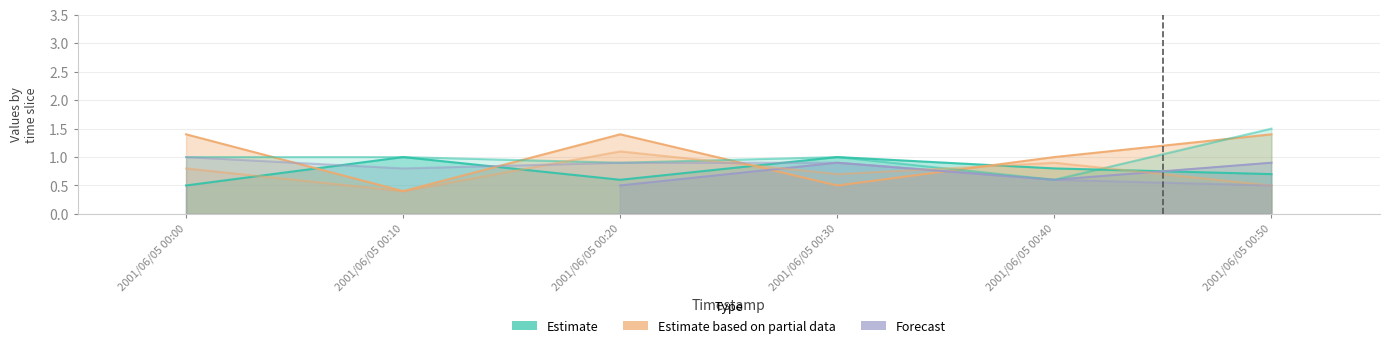

What is the difference between the col_3 values at 2001/06/05 00:10 and 2001/06/05 00:40?

0.4